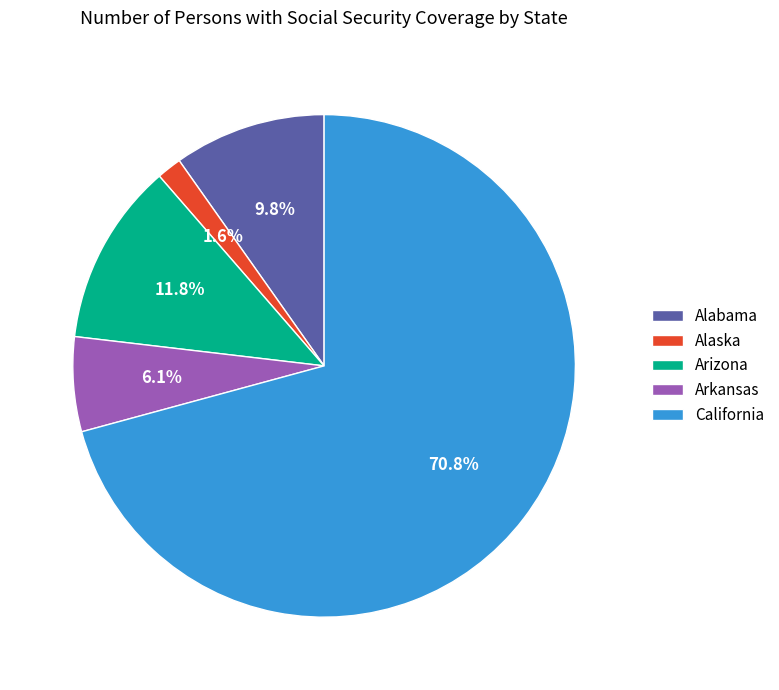

To the nearest percent, what is the average slice percentage?

20%